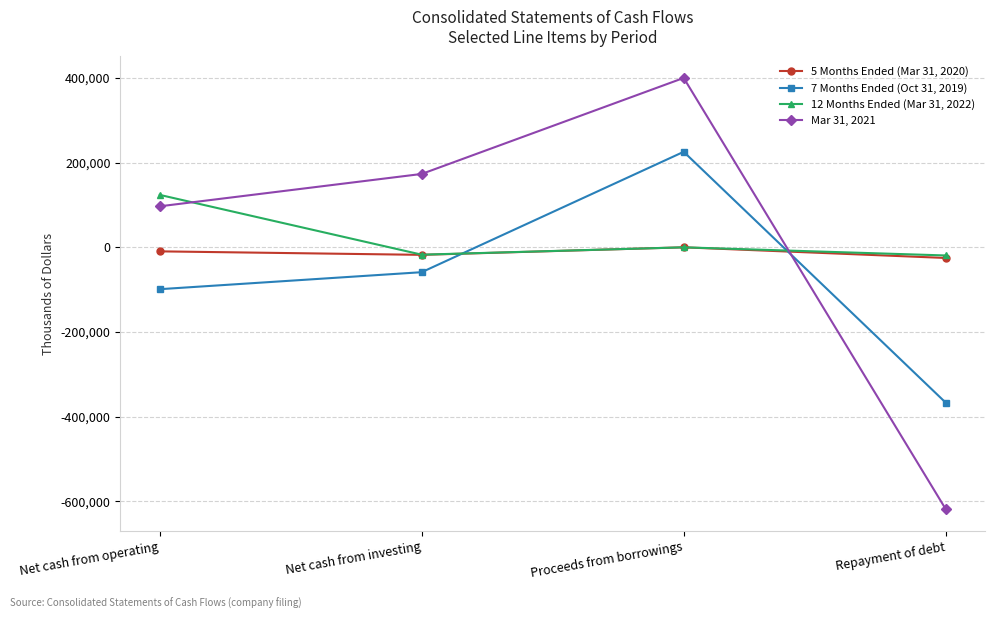

What is the total value across all series at Proceeds from borrowings?

625585